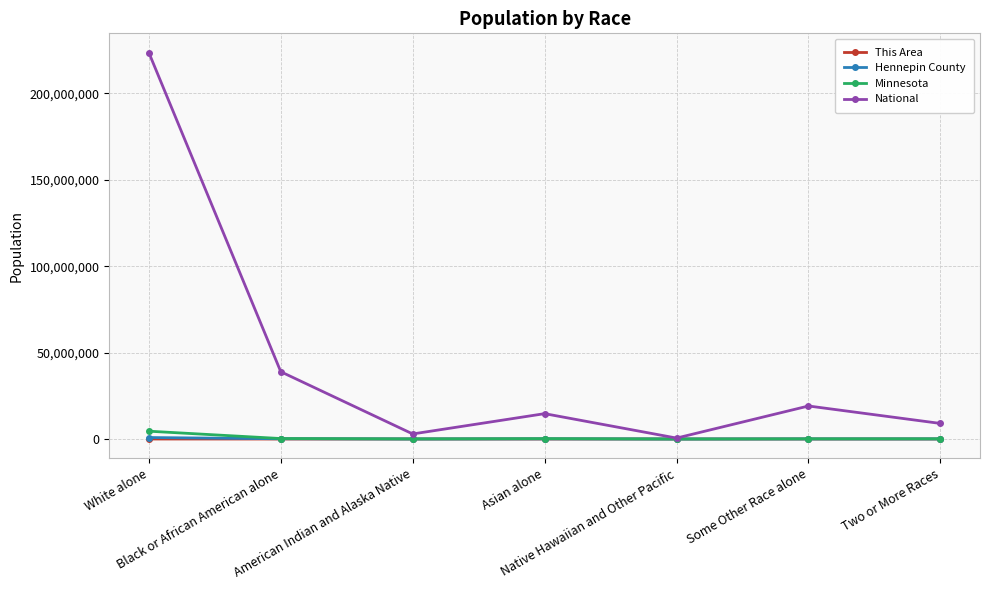

What are all the series names shown in the legend?

This Area, Hennepin County, Minnesota, National